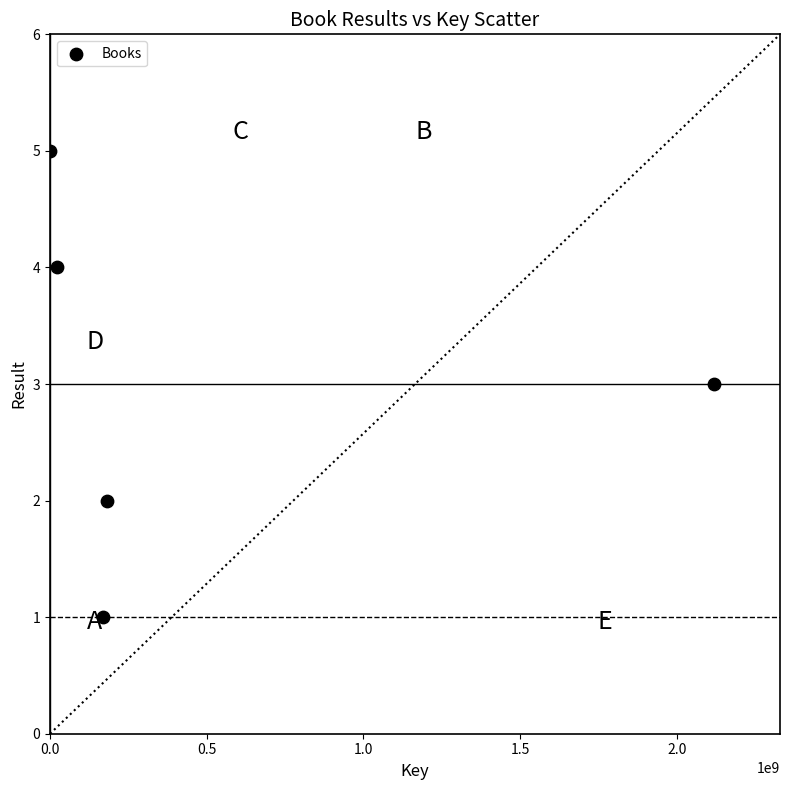

What is the average X value?

497750511